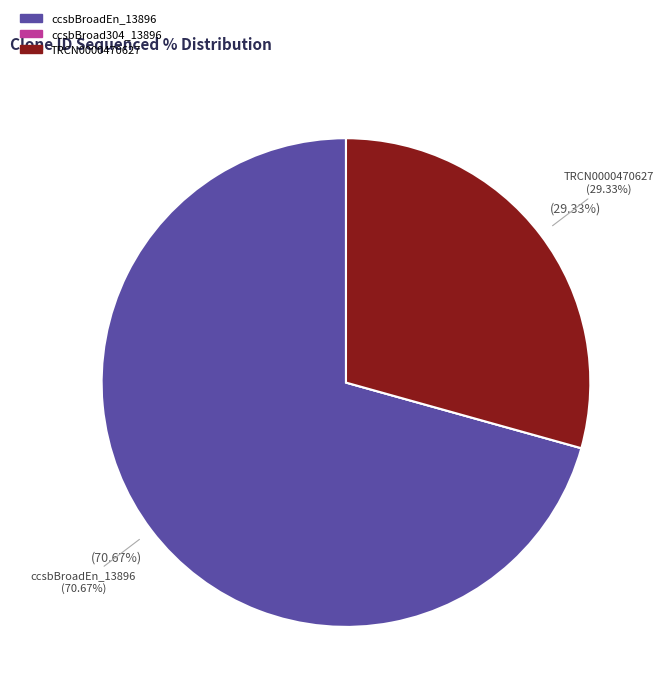

Combined, do ccsbBroad304_13896 and TRCN0000470627 account for over 50%?

No